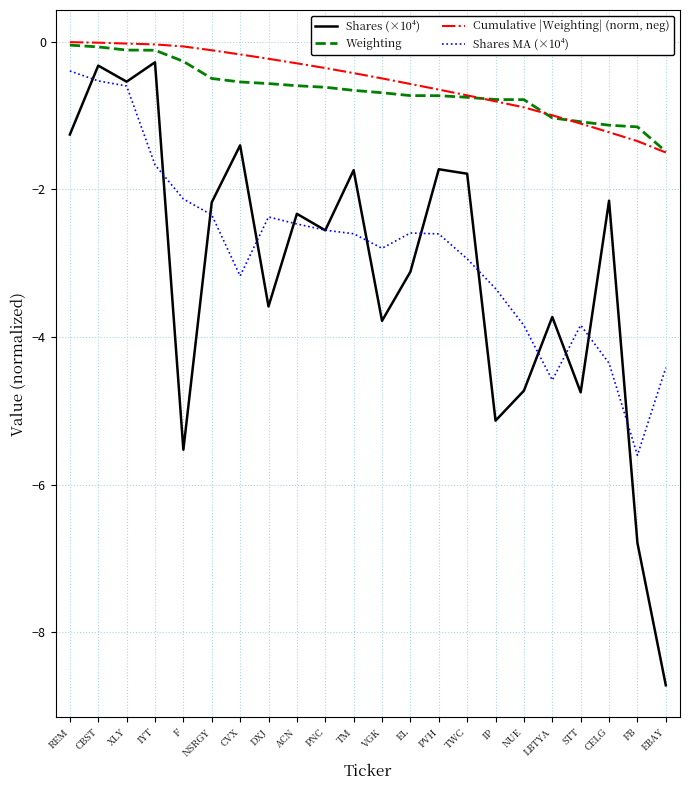

The Cumulative |Weighting| (norm, neg) series shows -0.5 at VGK. True or false?

True